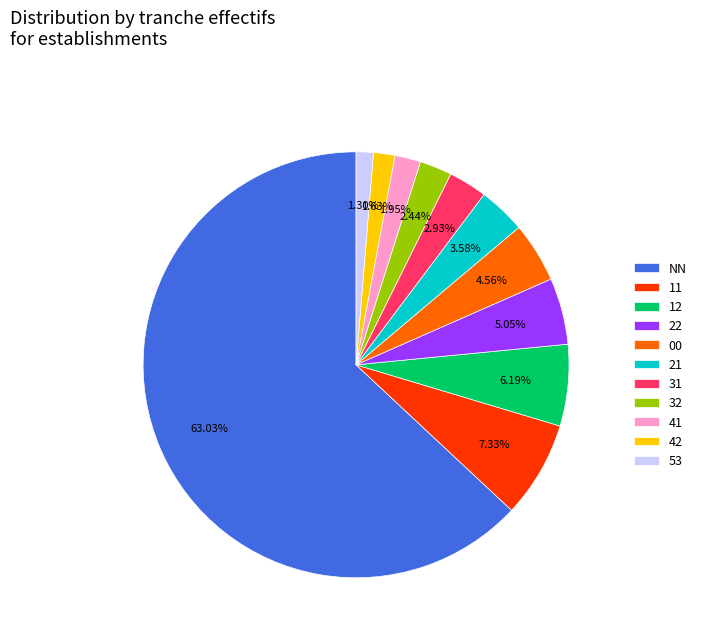

The 41 slice represents 15% of the pie. True or false?

False